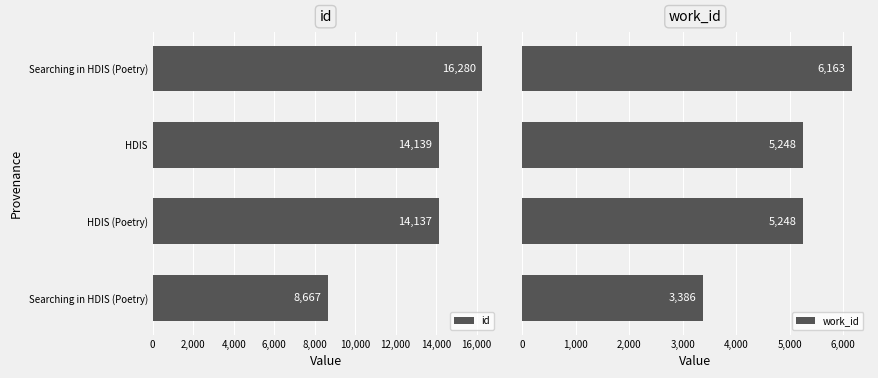

Count the work_id values in the range 5248 to 6163.

3